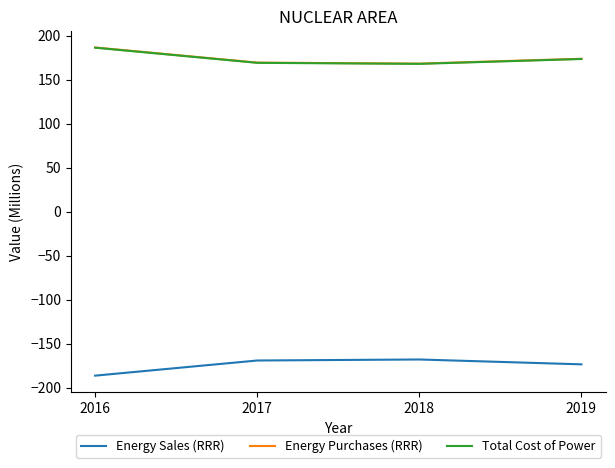

In Total Cost of Power, how many points are lower than both neighbors (excluding endpoints)?

1